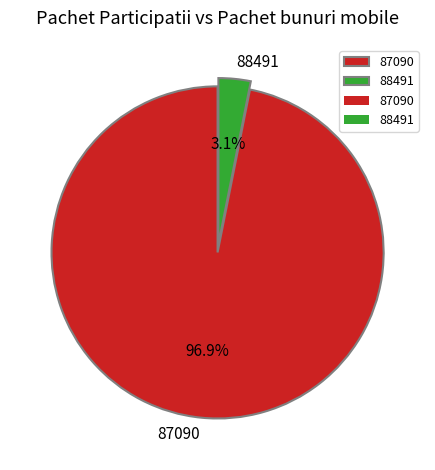

To the nearest percent, what portion does 88491 represent?

3%